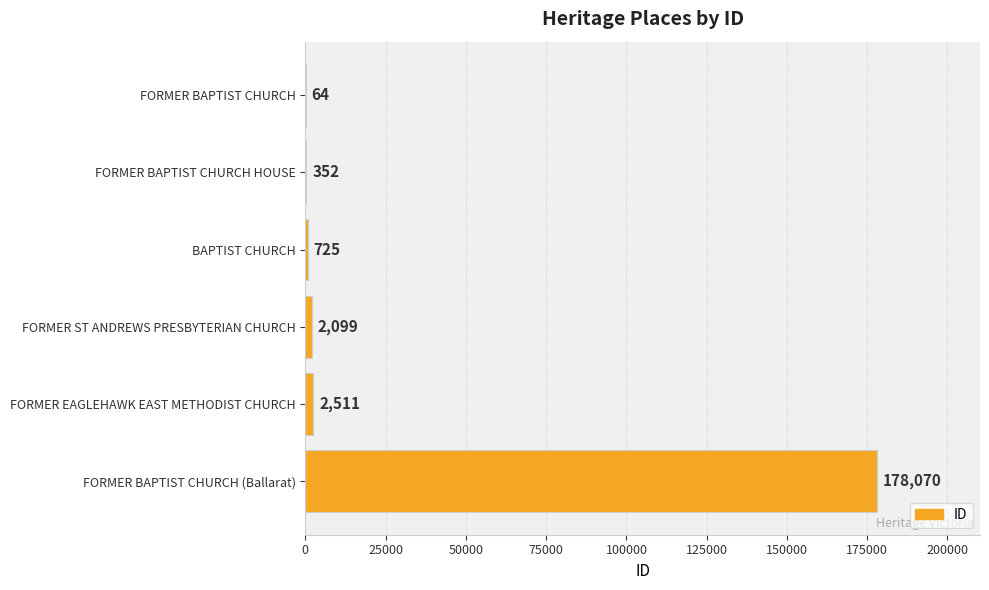

What is the change in value from FORMER BAPTIST CHURCH to FORMER ST ANDREWS PRESBYTERIAN CHURCH?

+2035